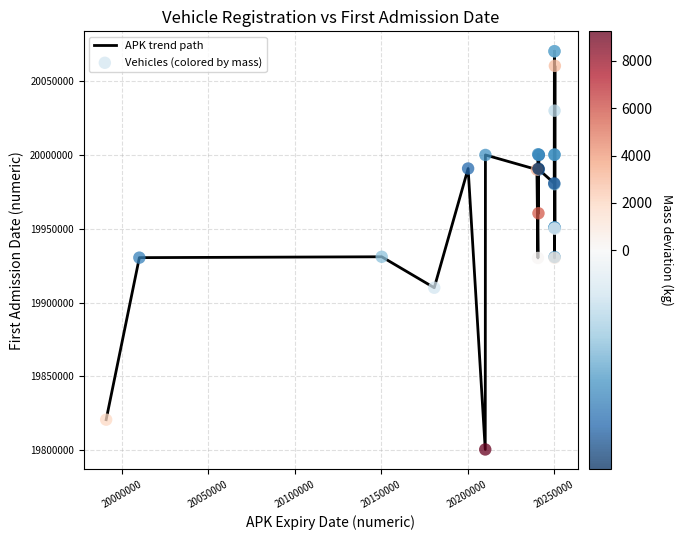

What is the smallest value displayed?

19800516